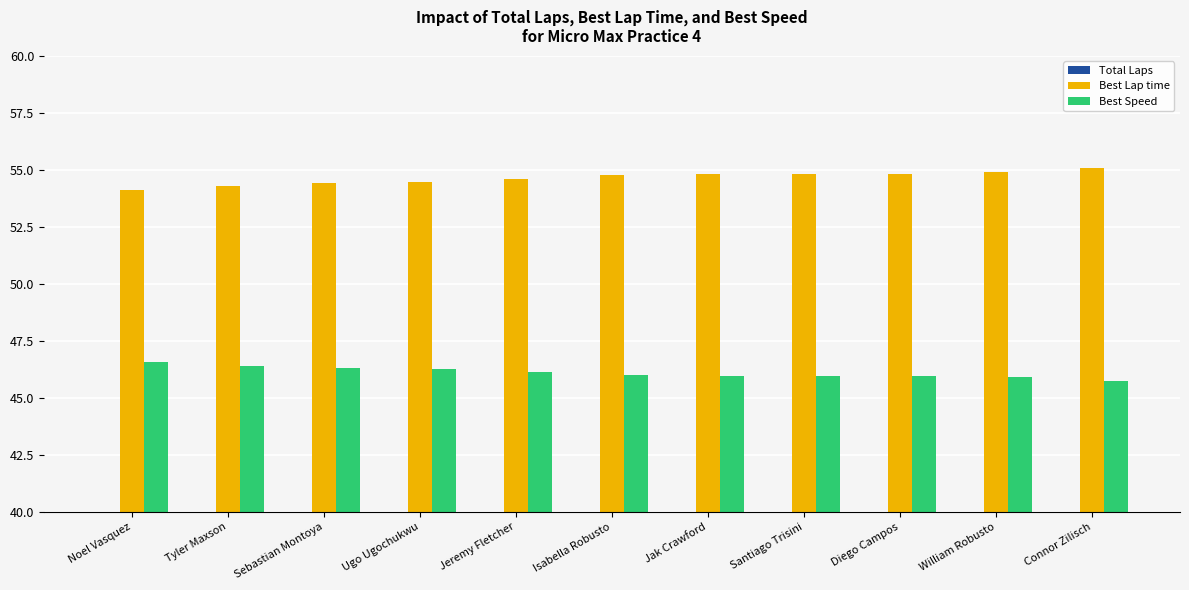

How many data points in Best Speed are above 46?

6